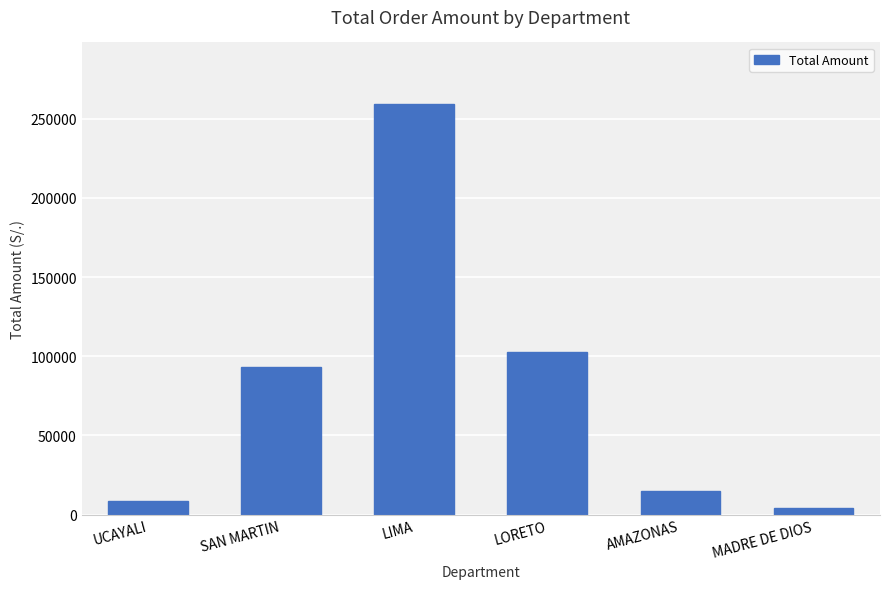

At which label does the data first exceed 92940?

SAN MARTIN